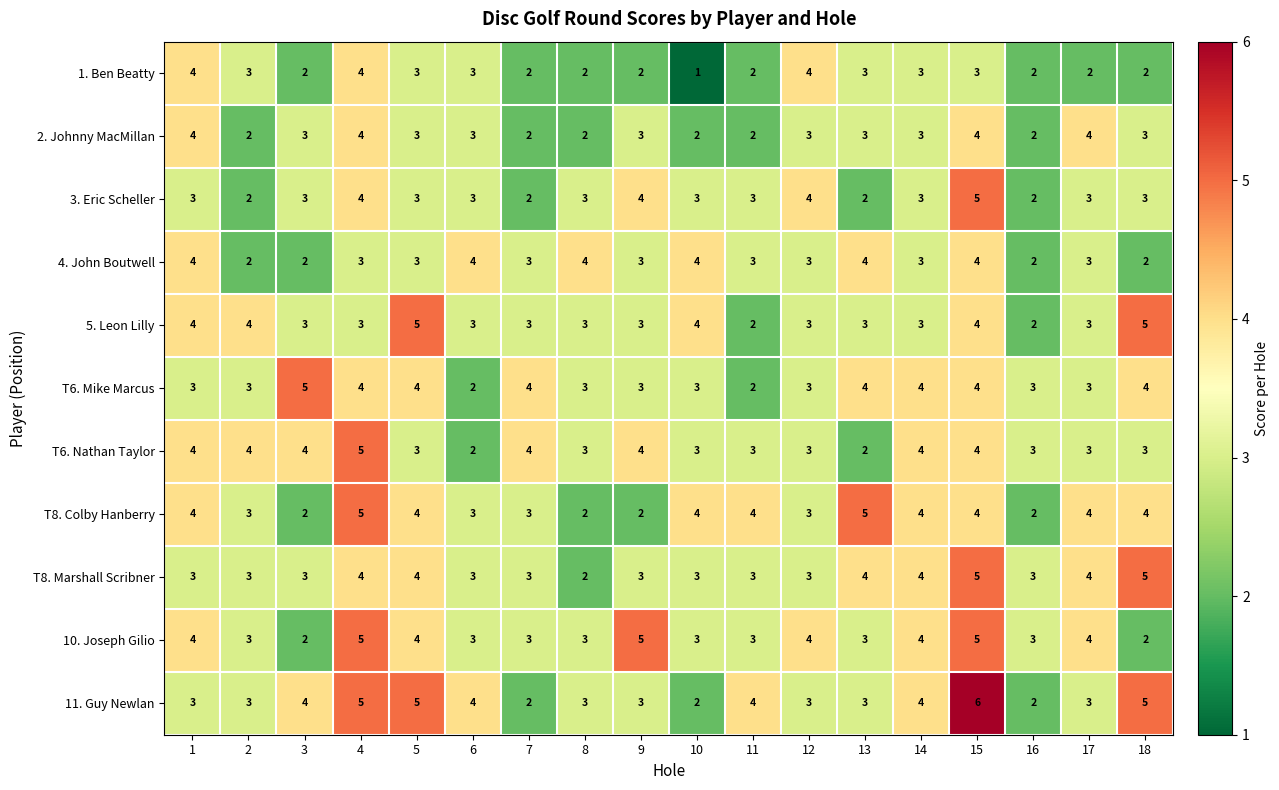

What is the difference between the maximum and minimum values in the 1. Ben Beatty series?

3